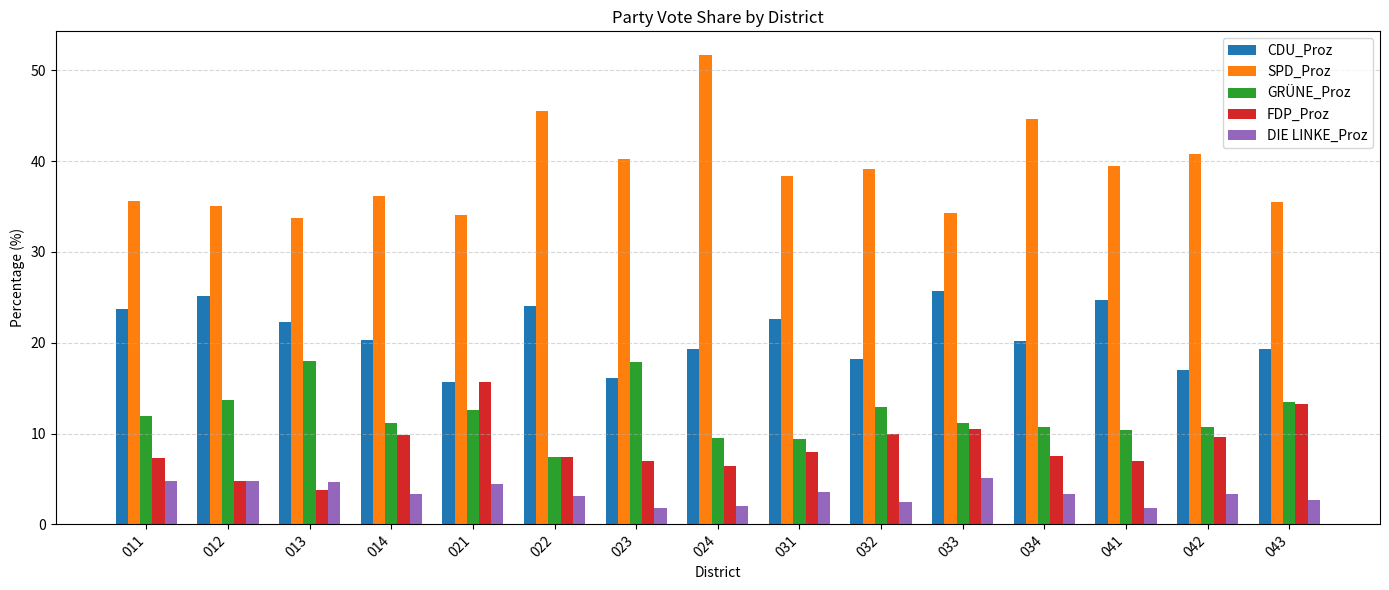

Rank the series by their maximum value, from highest to lowest.

SPD_Proz, CDU_Proz, GRÜNE_Proz, FDP_Proz, DIE LINKE_Proz